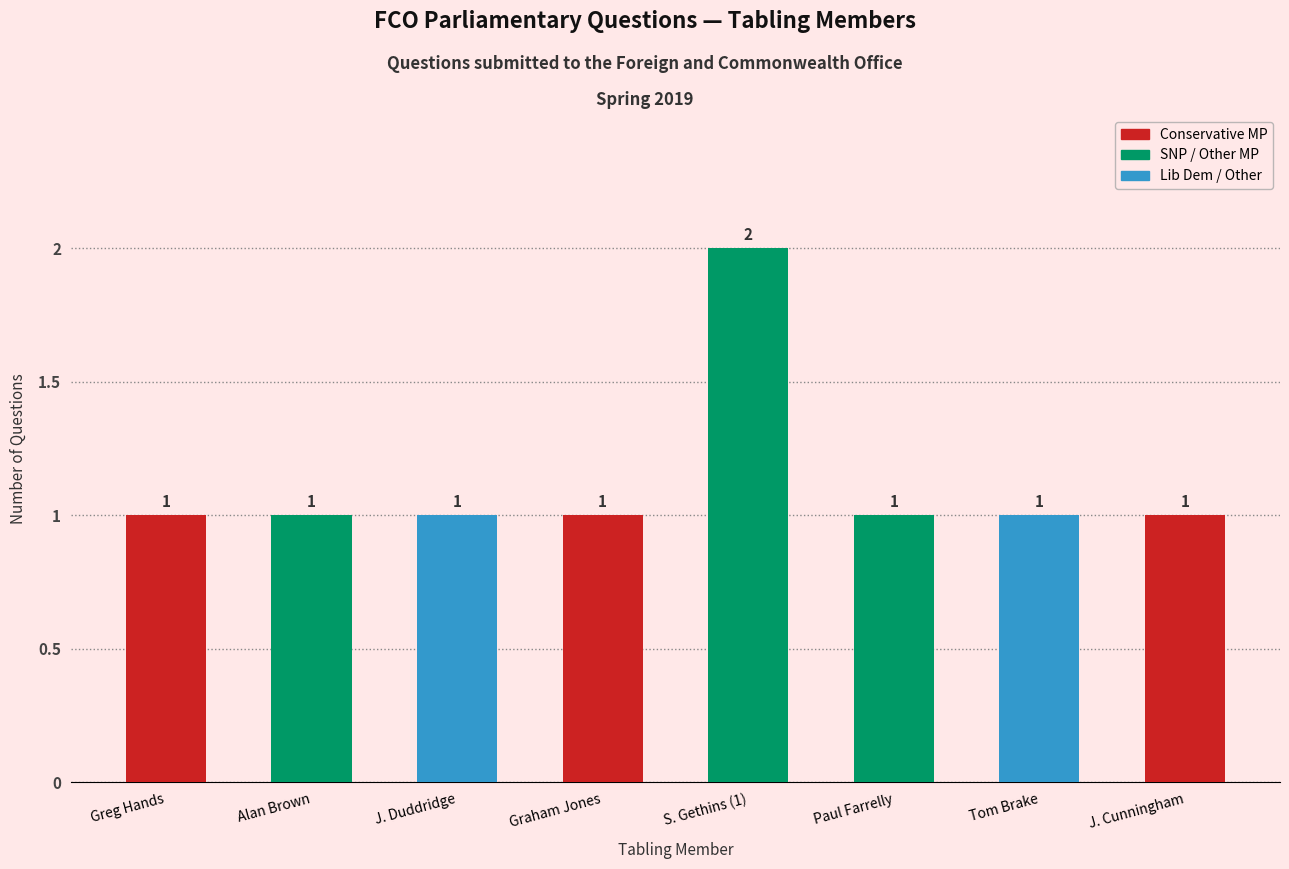

Which label corresponds to the largest value in the chart?

S. Gethins (1)